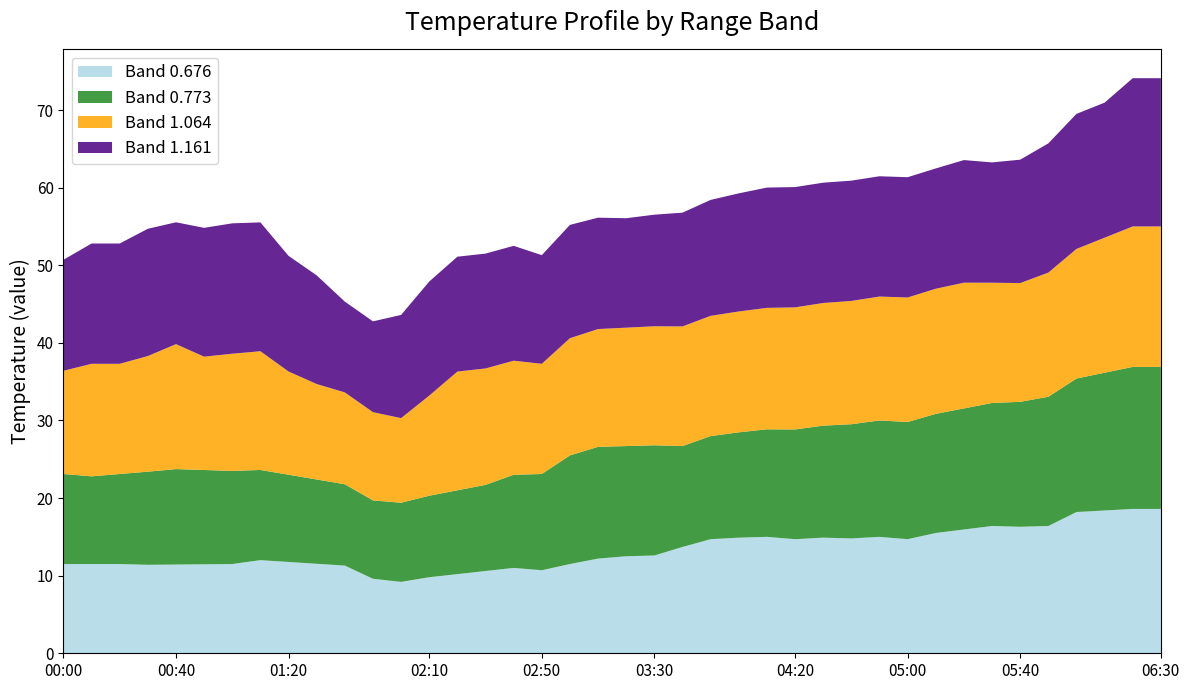

What is the minimum value for Band 0.676?

9.2